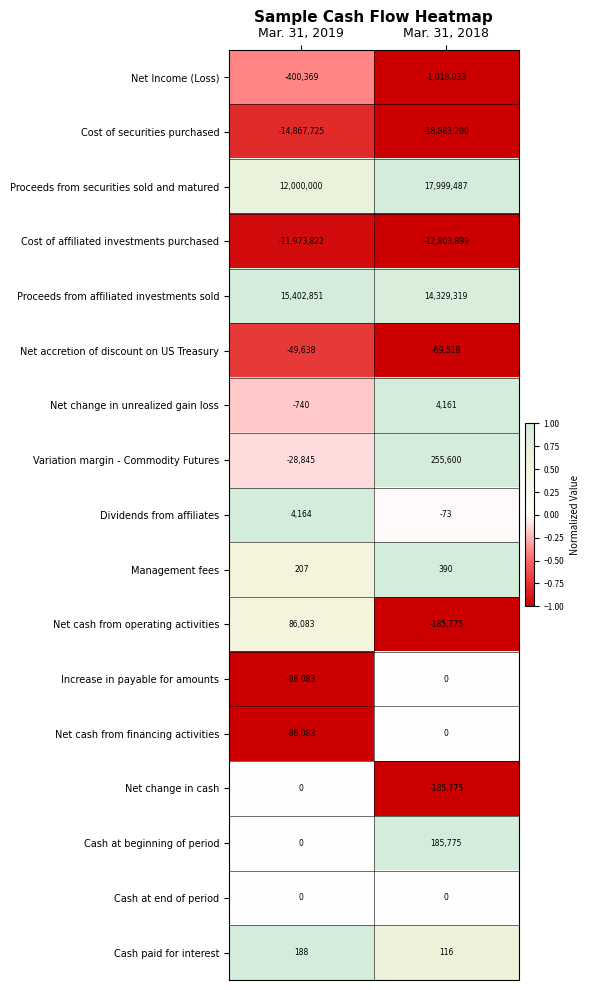

What is the greatest value displayed?

17999487